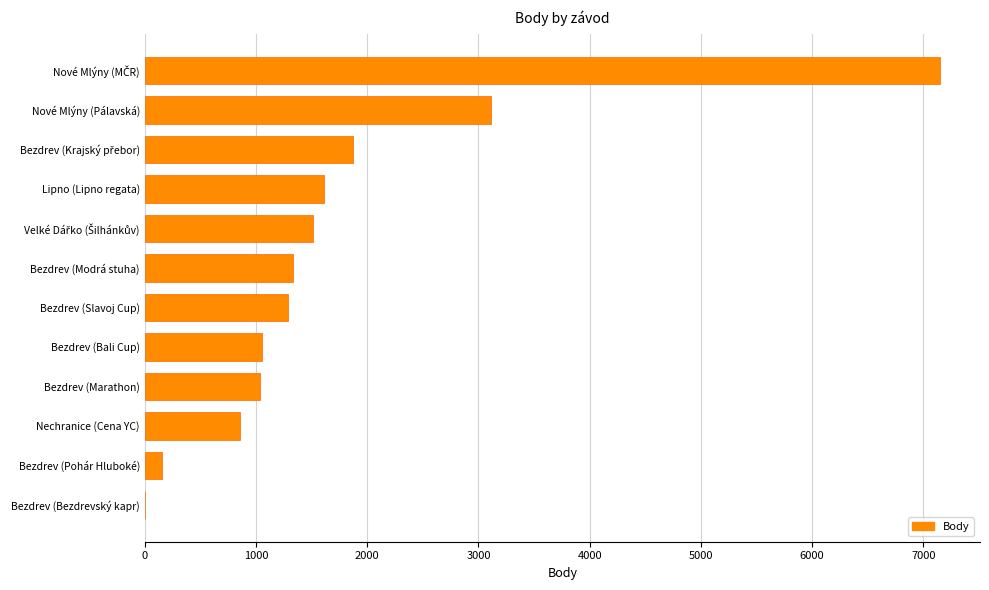

The value at Bezdrev (Slavoj Cup) is 1290. True or false?

True